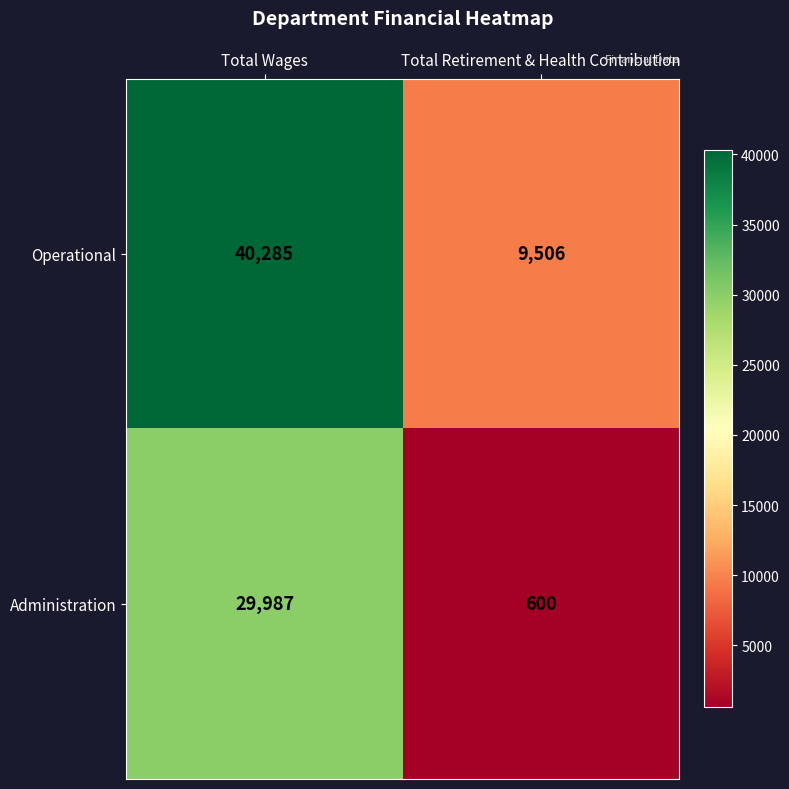

What is the greatest value displayed?

40285